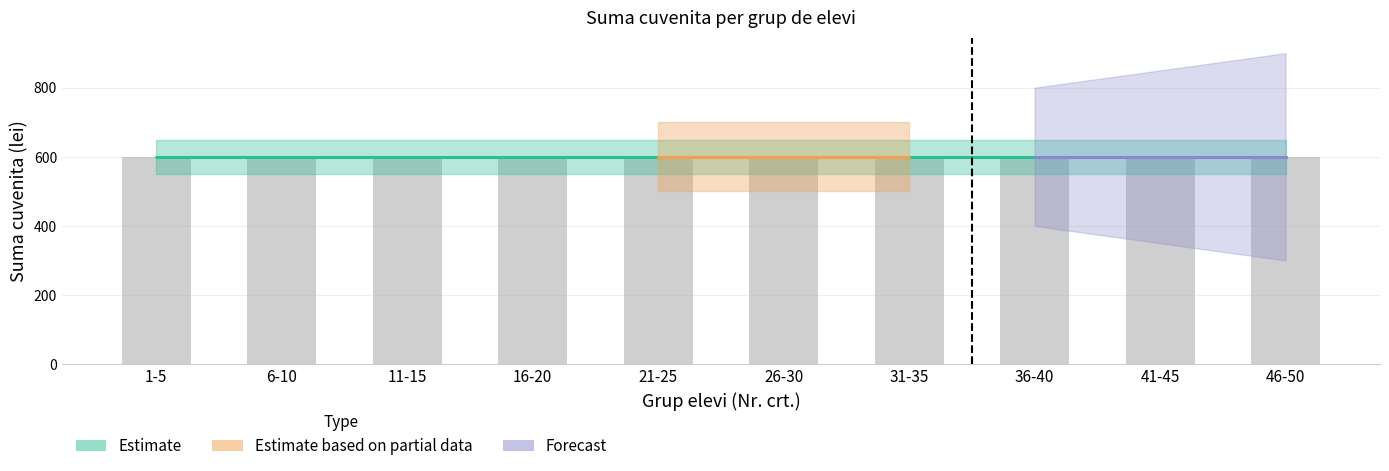

What is the highest value of the Forecast series?

600